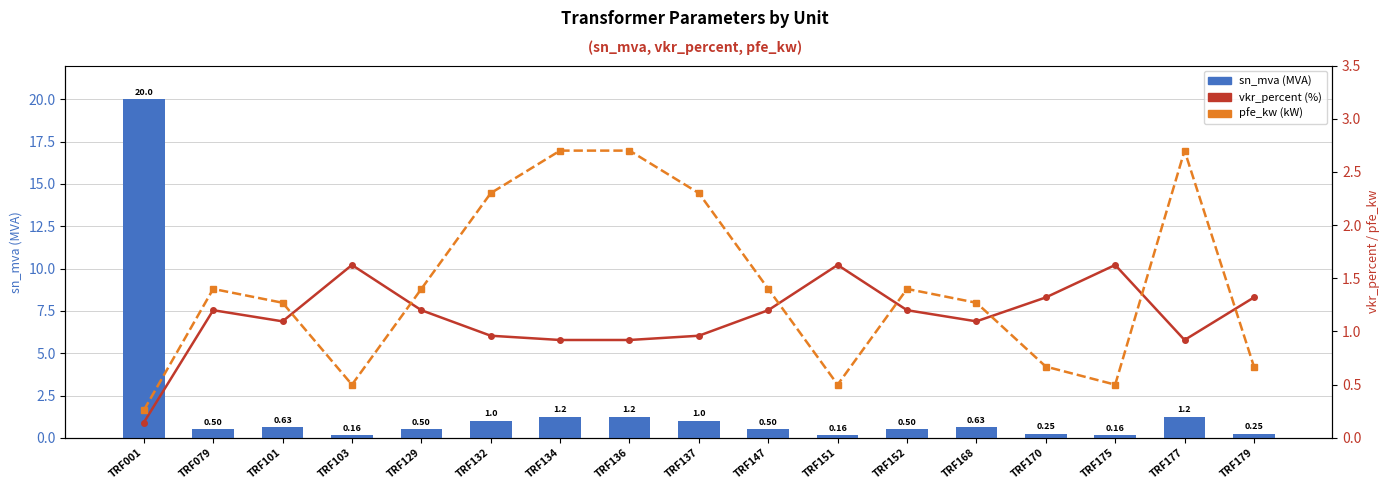

Where is vkr_percent (%) nearest to the value 0?

TRF001